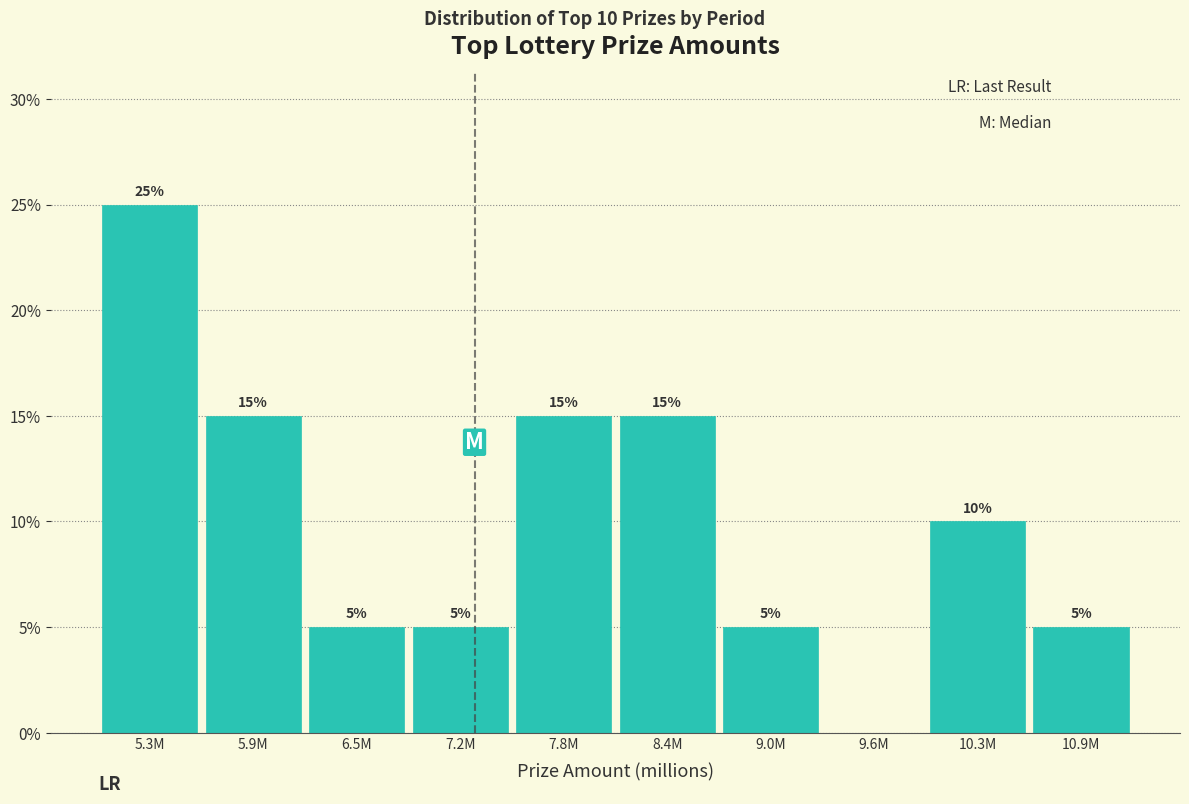

Reading right to left, list all the values displayed in this chart.

10.9M=5	10.3M=10	9.6M=0	9.0M=5	8.4M=15	7.8M=15	7.2M=5	6.5M=5	5.9M=15	5.3M=25